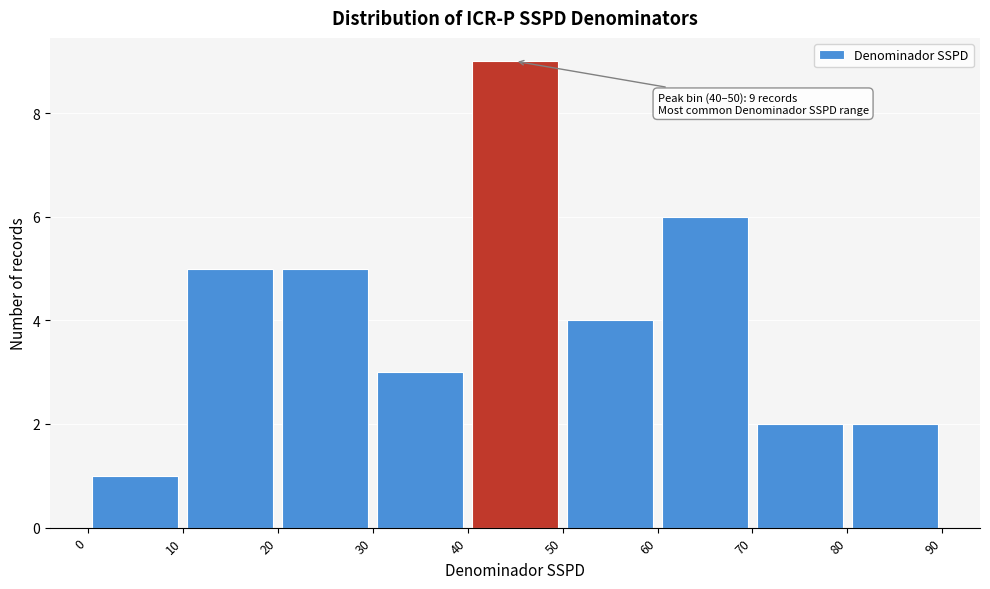

Which range on the x-axis has the tallest bar?

40 to 50